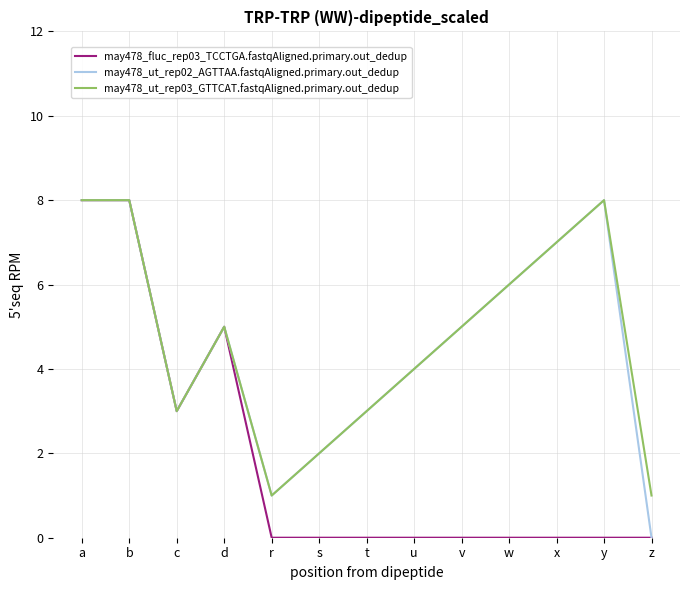

The value of may478_ut_rep02_AGTTAA.fastqAligned.primary.out_dedup at r is 2. True or false?

False